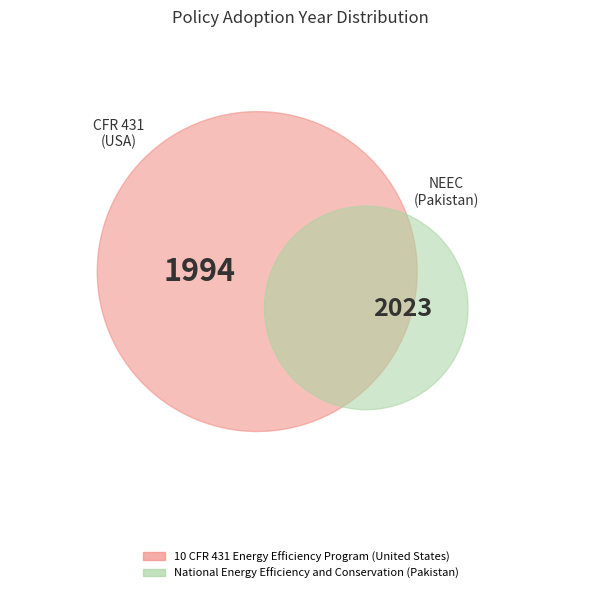

What percentage is the 10 CFR 431 Energy Efficiency Program (United States) slice, to the nearest percent?

50%